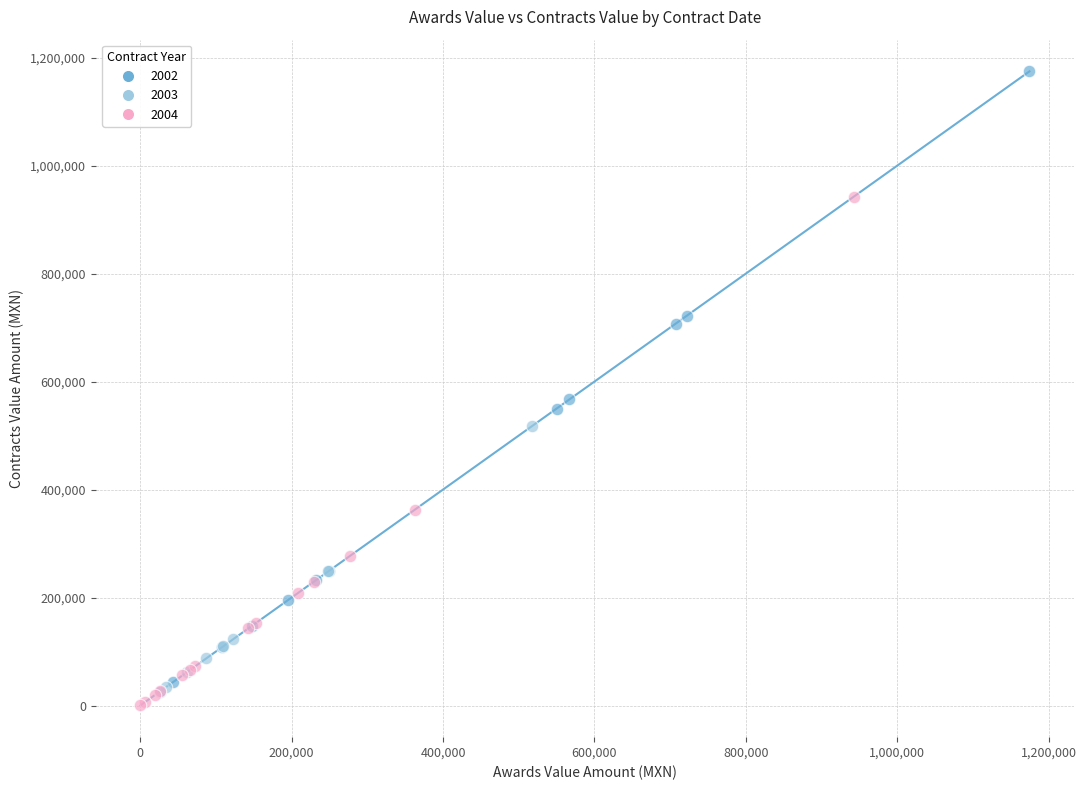

Which series reaches the minimum Y coordinate?

2004